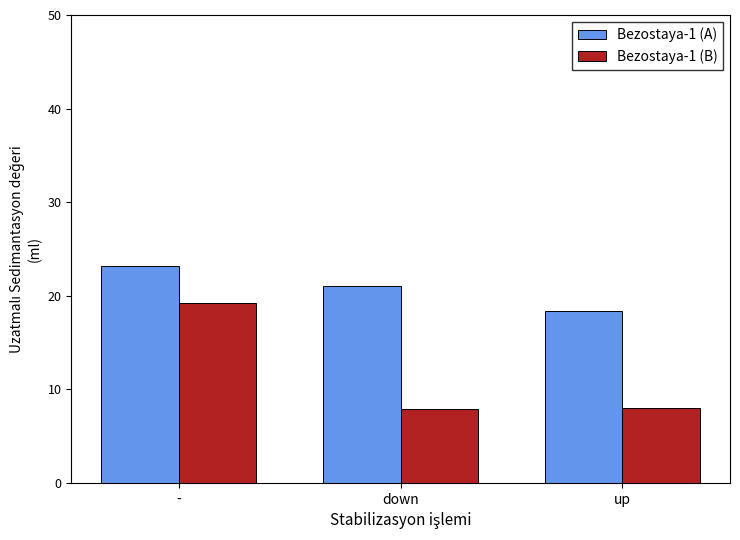

What is the approximate value of Bezostaya-1 (A) at down?

21.0